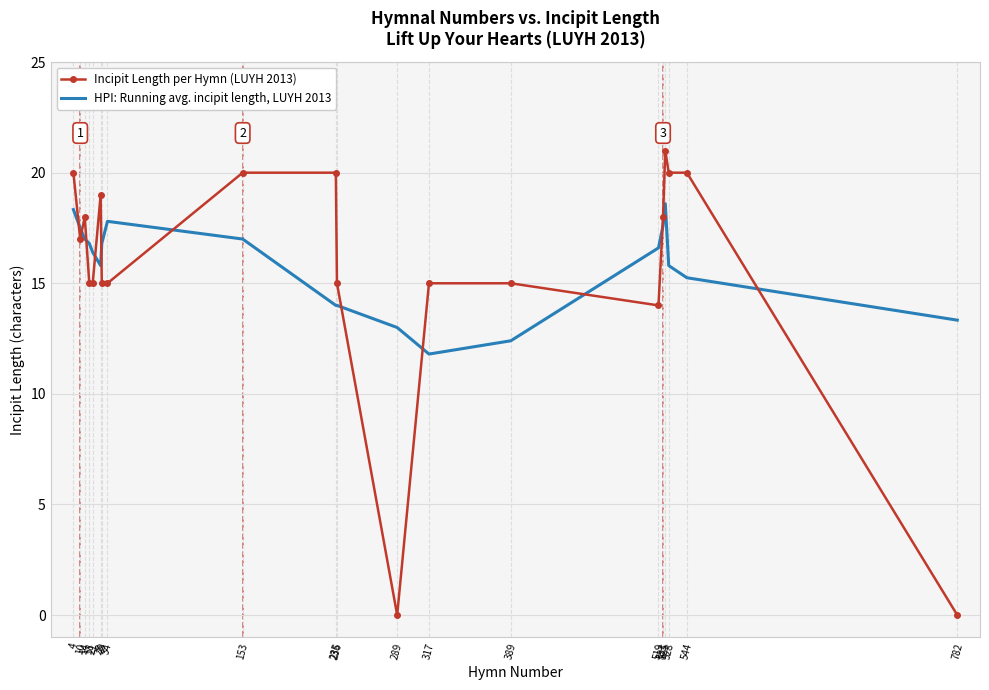

List the series in order of their overall mean, lowest first.

Incipit Length per Hymn (LUYH 2013), HPI: Running avg. incipit length, LUYH 2013